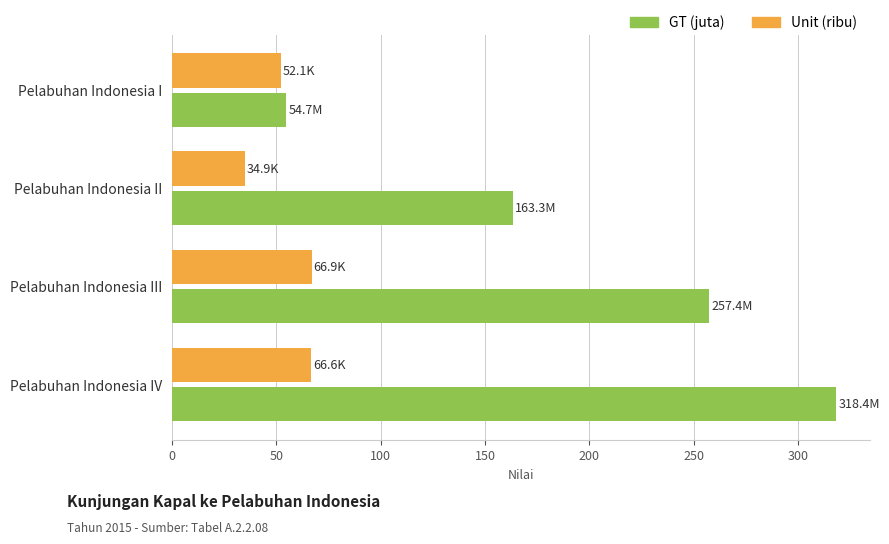

What is the difference between the maximum and second lowest values in the GT (juta) series?

155.0